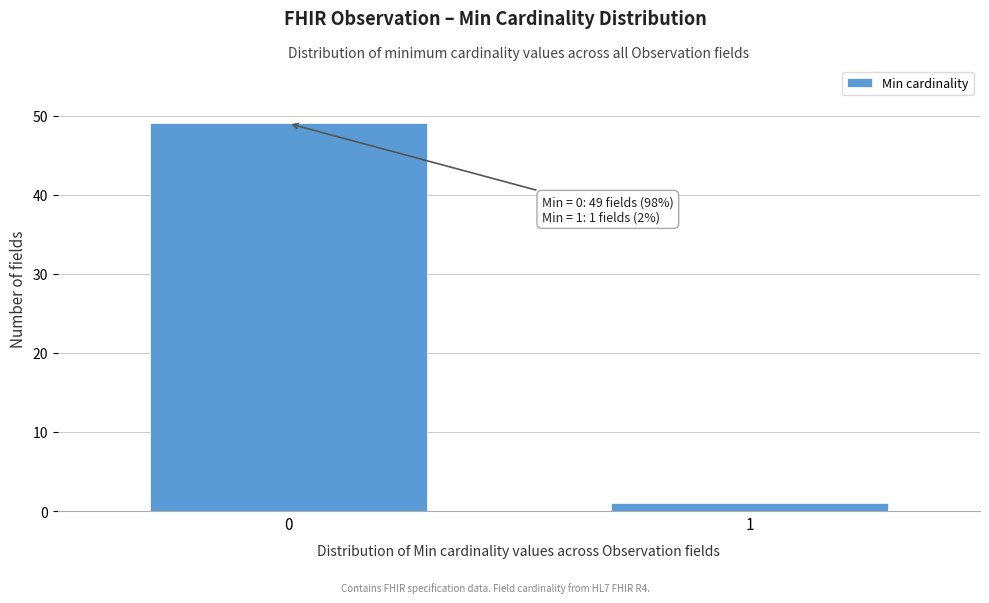

Reading right to left, transcribe all the data shown in this chart.

1	49